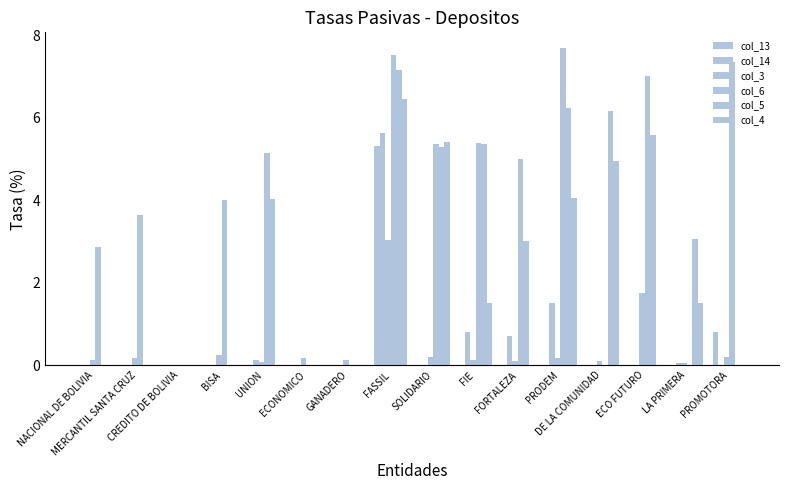

Reading left to right, extract all data points from this chart.

col_13: NACIONAL DE BOLIVIA=0.0	MERCANTIL SANTA CRUZ=0.0	CREDITO DE BOLIVIA=0.0	BISA=0.0	UNION=0.0	ECONOMICO=0.0	GANADERO=0.0	FASSIL=5.3	SOLIDARIO=0.0	FIE=0.0	FORTALEZA=0.0	PRODEM=0.0	DE LA COMUNIDAD=0.0	ECO FUTURO=0.0	LA PRIMERA=0.0	PROMOTORA=0.8
col_14: NACIONAL DE BOLIVIA=0.0	MERCANTIL SANTA CRUZ=0.0	CREDITO DE BOLIVIA=0.0	BISA=0.0	UNION=0.1	ECONOMICO=0.0	GANADERO=0.0	FASSIL=5.6	SOLIDARIO=0.0	FIE=0.8	FORTALEZA=0.7	PRODEM=1.5	DE LA COMUNIDAD=0.0	ECO FUTURO=0.0	LA PRIMERA=0.1	PROMOTORA=0.0
col_3: NACIONAL DE BOLIVIA=0.1	MERCANTIL SANTA CRUZ=0.2	CREDITO DE BOLIVIA=0.0	BISA=0.2	UNION=0.1	ECONOMICO=0.2	GANADERO=0.1	FASSIL=3.0	SOLIDARIO=0.2	FIE=0.1	FORTALEZA=0.1	PRODEM=0.2	DE LA COMUNIDAD=0.1	ECO FUTURO=1.8	LA PRIMERA=0.0	PROMOTORA=0.2
col_6: NACIONAL DE BOLIVIA=2.9	MERCANTIL SANTA CRUZ=3.7	CREDITO DE BOLIVIA=0.0	BISA=4.0	UNION=5.1	ECONOMICO=0.0	GANADERO=0.0	FASSIL=7.5	SOLIDARIO=5.4	FIE=5.4	FORTALEZA=5.0	PRODEM=7.7	DE LA COMUNIDAD=0.0	ECO FUTURO=7.0	LA PRIMERA=0.0	PROMOTORA=7.4
col_5: NACIONAL DE BOLIVIA=0.0	MERCANTIL SANTA CRUZ=0.0	CREDITO DE BOLIVIA=0.0	BISA=0.0	UNION=4.0	ECONOMICO=0.0	GANADERO=0.0	FASSIL=7.2	SOLIDARIO=5.3	FIE=5.4	FORTALEZA=3.0	PRODEM=6.2	DE LA COMUNIDAD=6.2	ECO FUTURO=5.6	LA PRIMERA=3.1	PROMOTORA=0.0
col_4: NACIONAL DE BOLIVIA=0.0	MERCANTIL SANTA CRUZ=0.0	CREDITO DE BOLIVIA=0.0	BISA=0.0	UNION=0.0	ECONOMICO=0.0	GANADERO=0.0	FASSIL=6.5	SOLIDARIO=5.4	FIE=1.5	FORTALEZA=0.0	PRODEM=4.1	DE LA COMUNIDAD=5.0	ECO FUTURO=0.0	LA PRIMERA=1.5	PROMOTORA=0.0